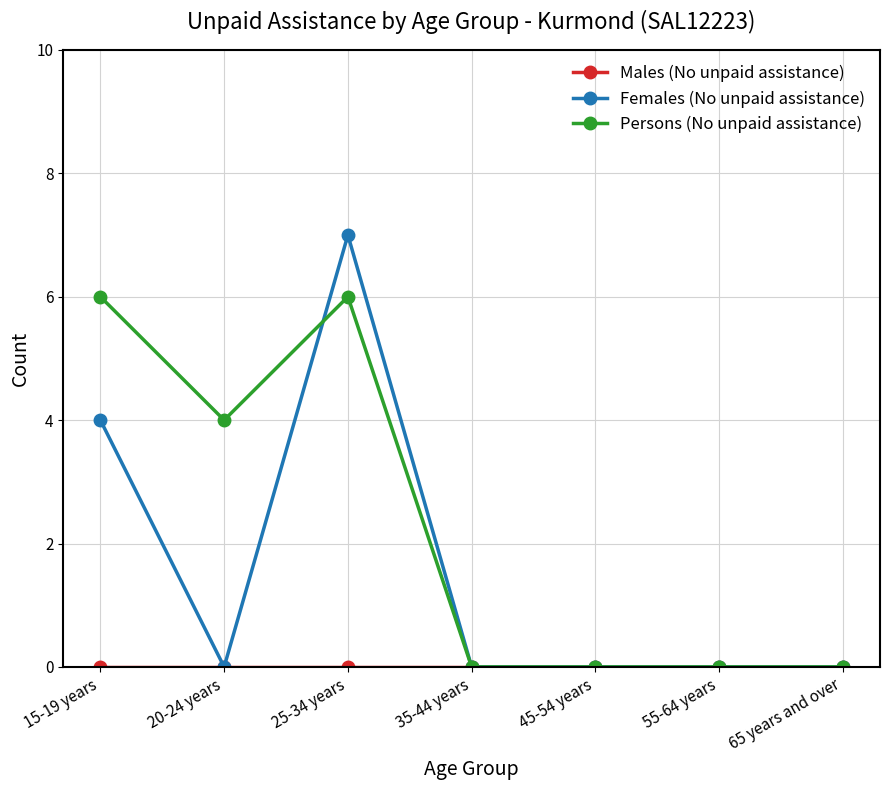

Which series has the largest range (max minus min)?

Females (No unpaid assistance)